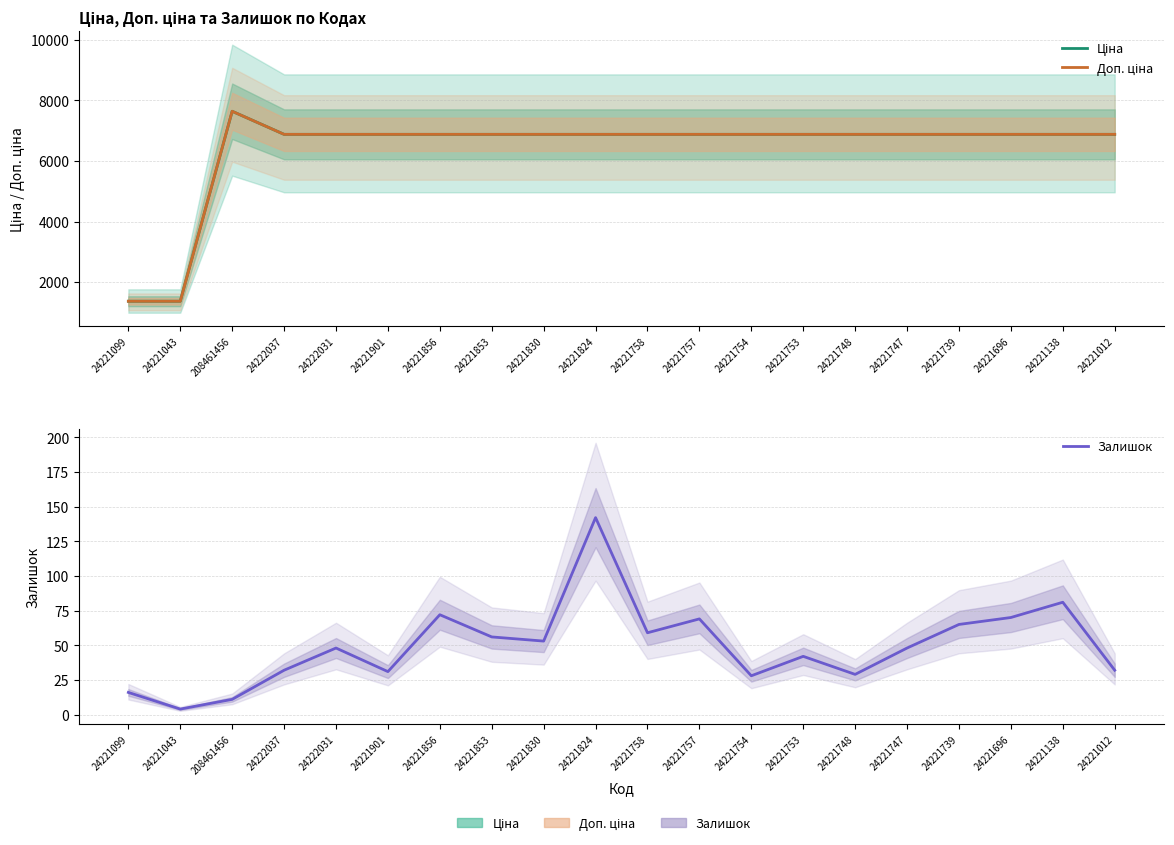

Reading left to right, extract all data points from this chart.

Ціна: 24221099=1366.3	24221043=1366.3	208461456=7641.9	24222037=6879.5	24222031=6879.5	24221901=6879.5	24221856=6879.5	24221853=6879.5	24221830=6879.5	24221824=6879.5	24221758=6879.5	24221757=6879.5	24221754=6879.5	24221753=6879.5	24221748=6879.5	24221747=6879.5	24221739=6879.5	24221696=6879.5	24221138=6879.5	24221012=6879.5
Доп. ціна: 24221099=1366.0	24221043=1366.0	208461456=7641.9	24222037=6879.5	24222031=6879.5	24221901=6879.5	24221856=6879.5	24221853=6879.5	24221830=6879.5	24221824=6879.5	24221758=6879.5	24221757=6879.5	24221754=6879.5	24221753=6879.5	24221748=6879.5	24221747=6879.5	24221739=6879.5	24221696=6879.5	24221138=6879.5	24221012=6879.5
Залишок: 24221099=16.0	24221043=4.0	208461456=11.0	24222037=32.0	24222031=48.0	24221901=31.0	24221856=72.0	24221853=56.0	24221830=53.0	24221824=142.0	24221758=59.0	24221757=69.0	24221754=28.0	24221753=42.0	24221748=29.0	24221747=48.0	24221739=65.0	24221696=70.0	24221138=81.0	24221012=32.0